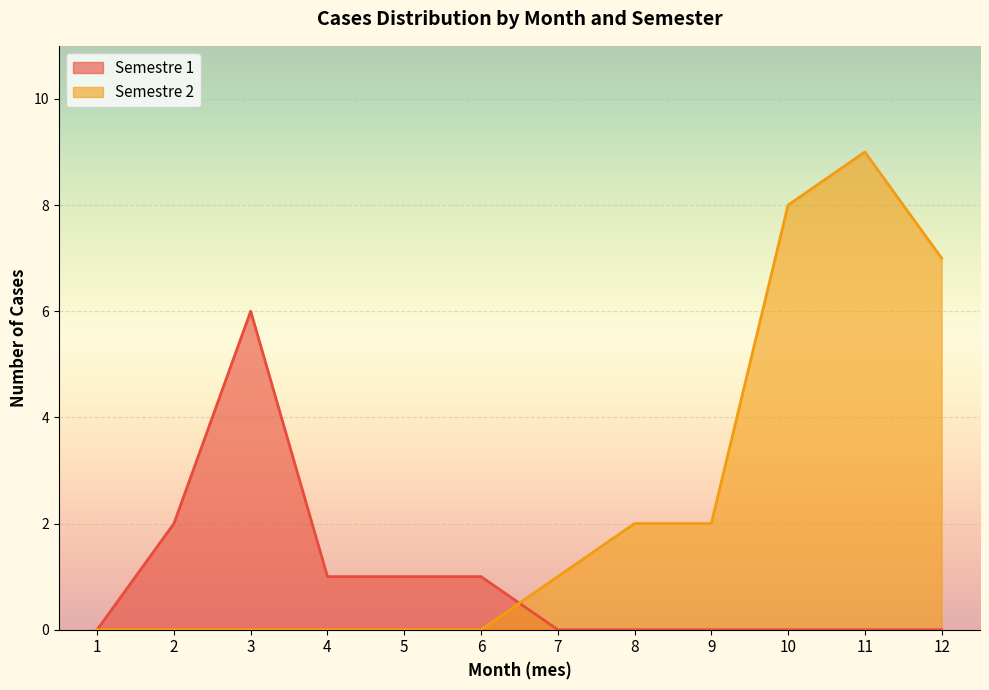

Between 1 and 6, which series saw the biggest shift?

Semestre 1